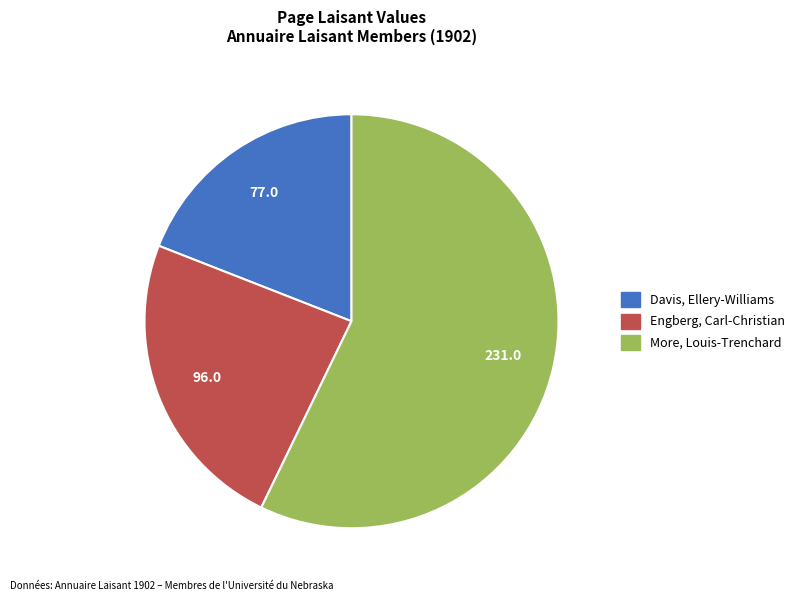

Count the number of slices in the pie.

3